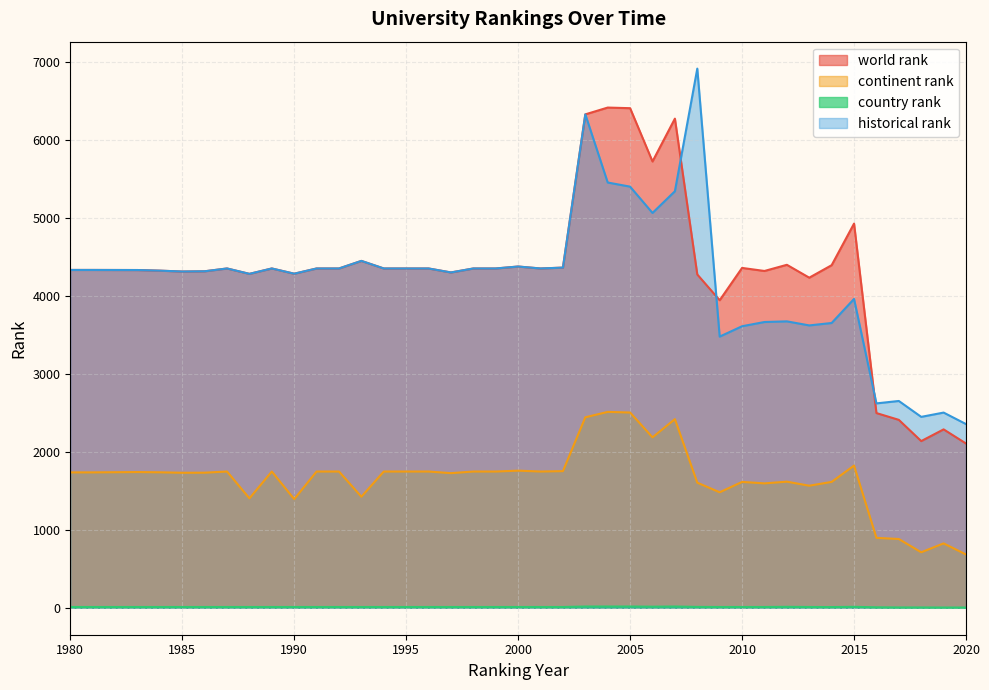

What is the difference between the highest and lowest values at 1984?

4310.0